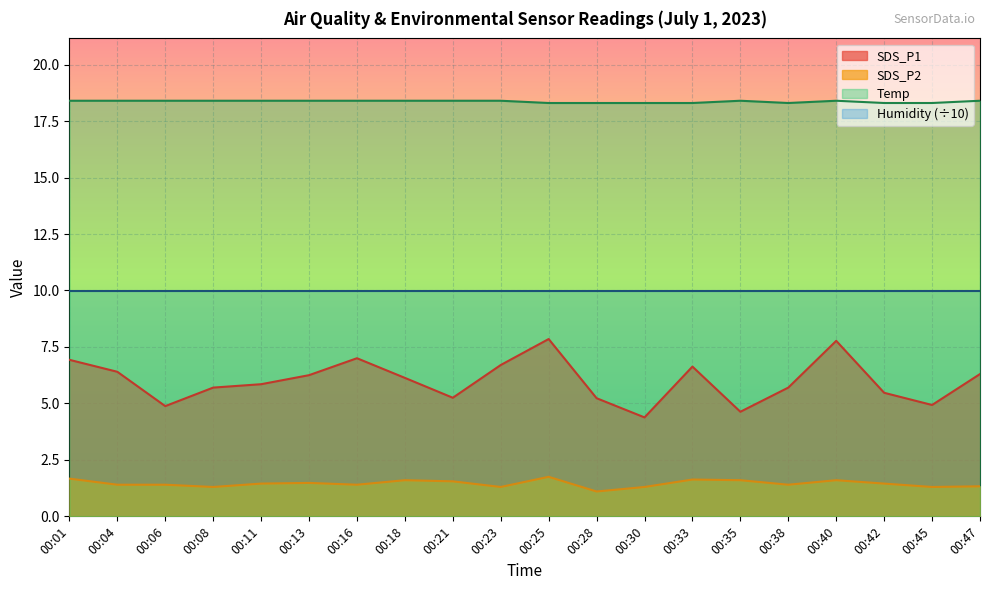

What is the sum of all Temp values?

367.3